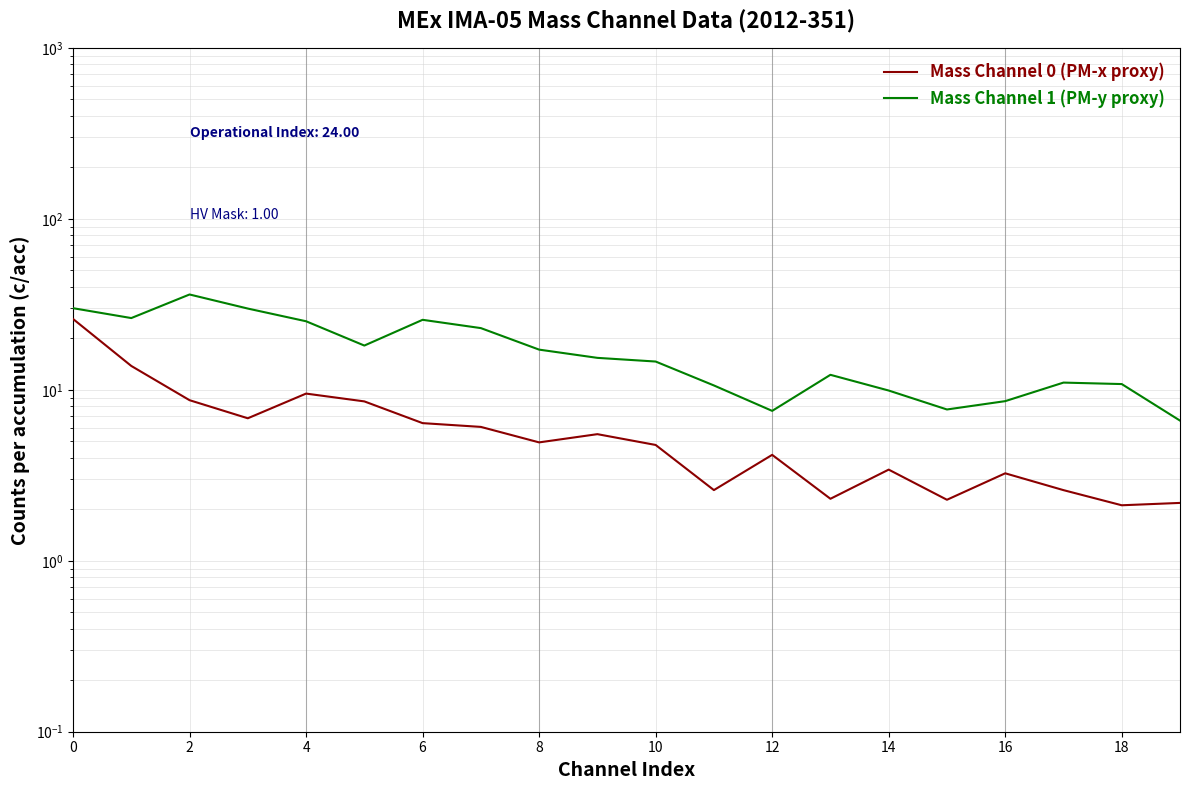

What is the total value across all series at 19?

8.8